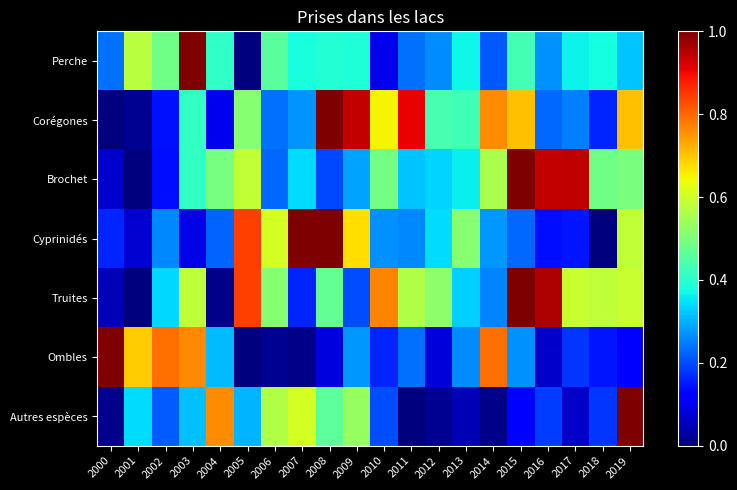

Which label corresponds to the smallest value in the chart?

2005